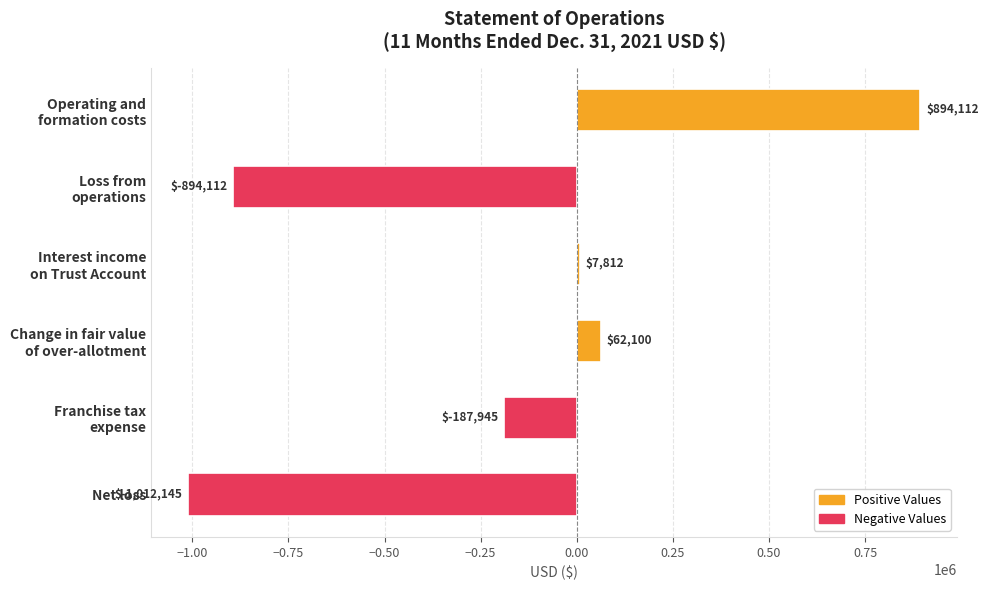

Reading top to bottom, transcribe all the data shown in this chart.

894112	-894112	7812	62100	-187945	-1012145